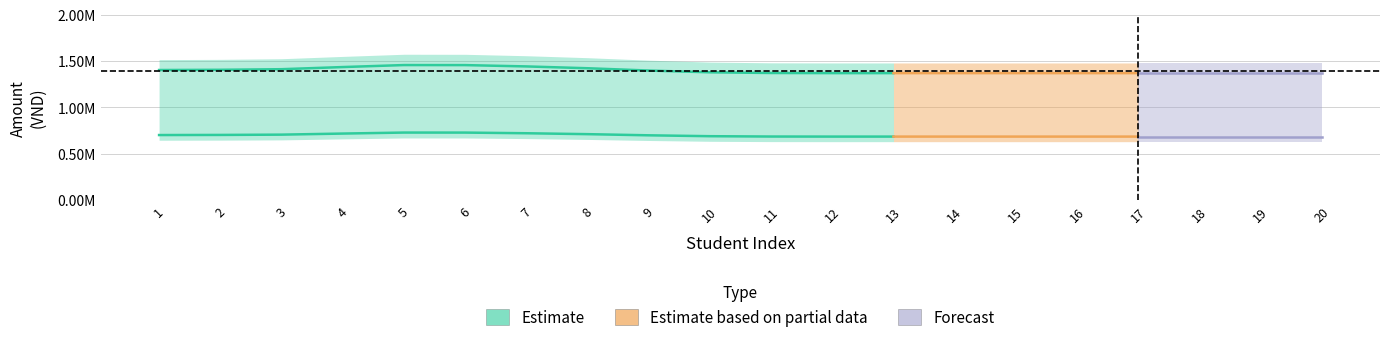

Read the so_tien_nop value at 11.

1370000